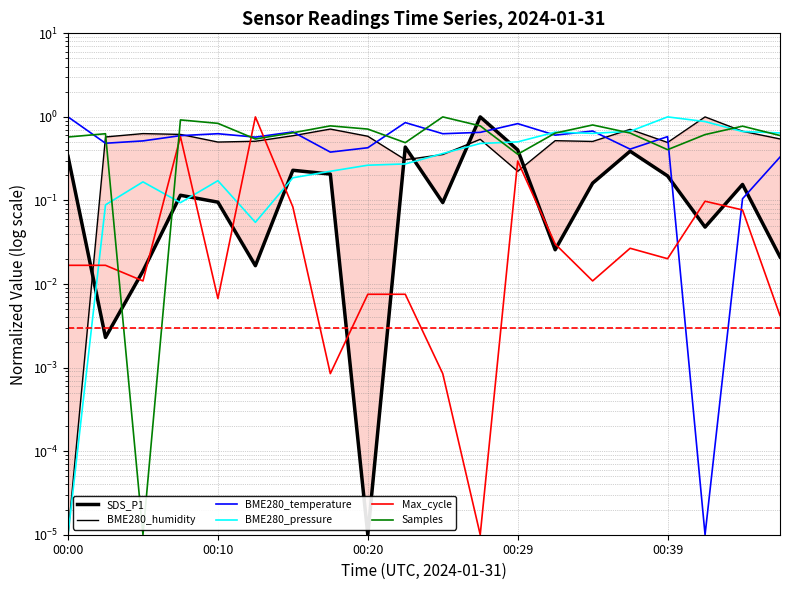

Does the chart display data point markers on the line(s)?

No